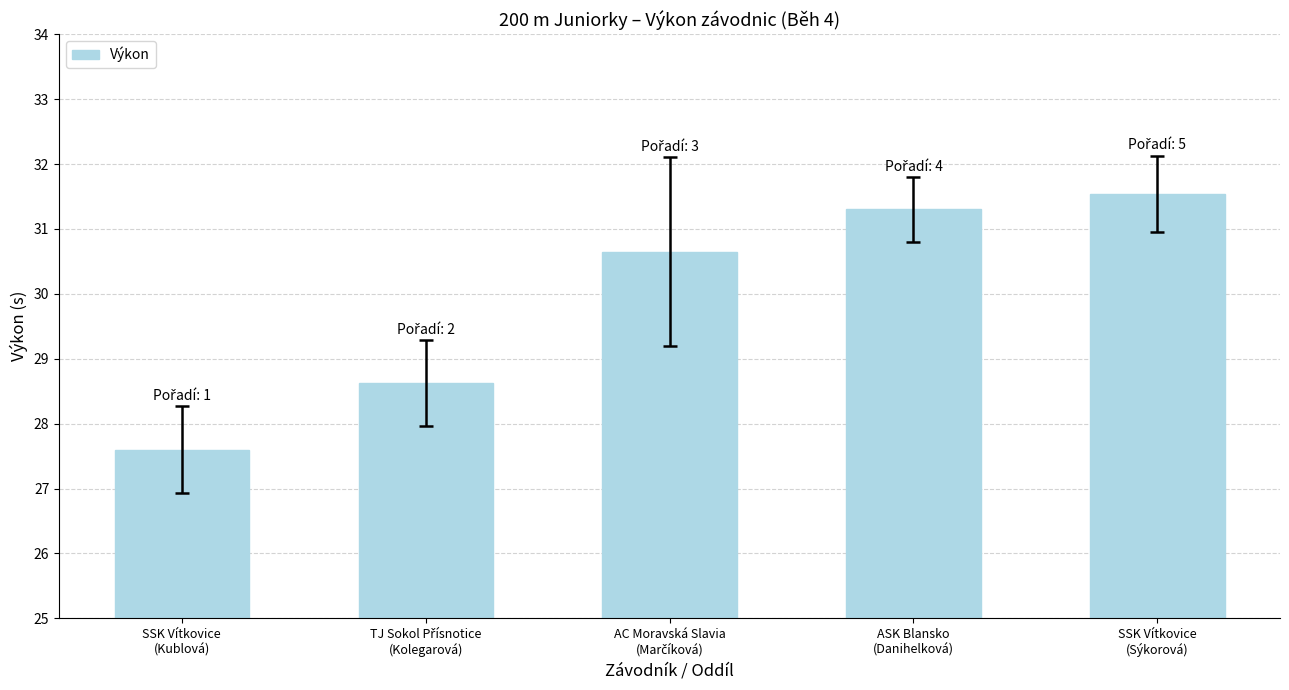

What is the value of the 4th bar from the left?

31.3